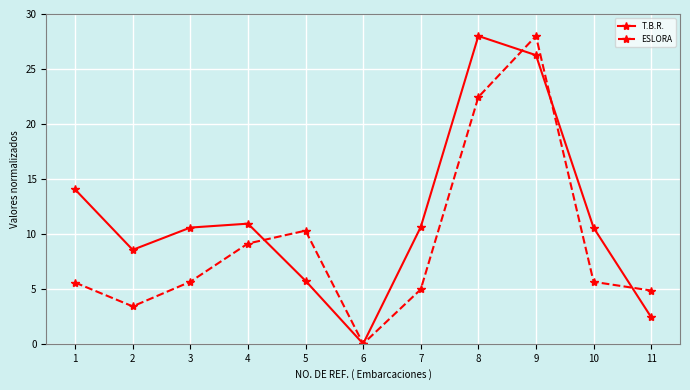

What is the value of the ESLORA point at the 7th from the left?

5.0